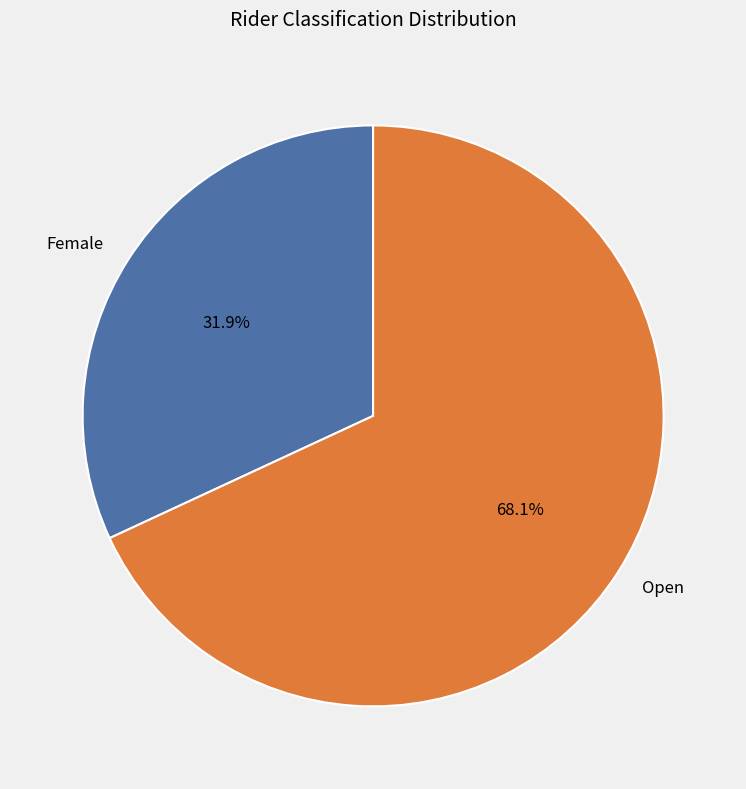

Which has a higher value, Open or Female?

Open